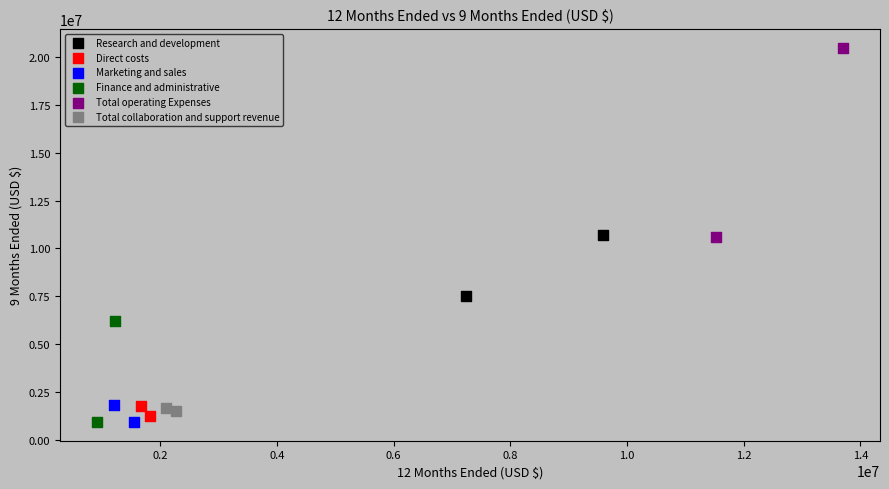

Which series has the largest Y range (max minus min)?

Total operating Expenses